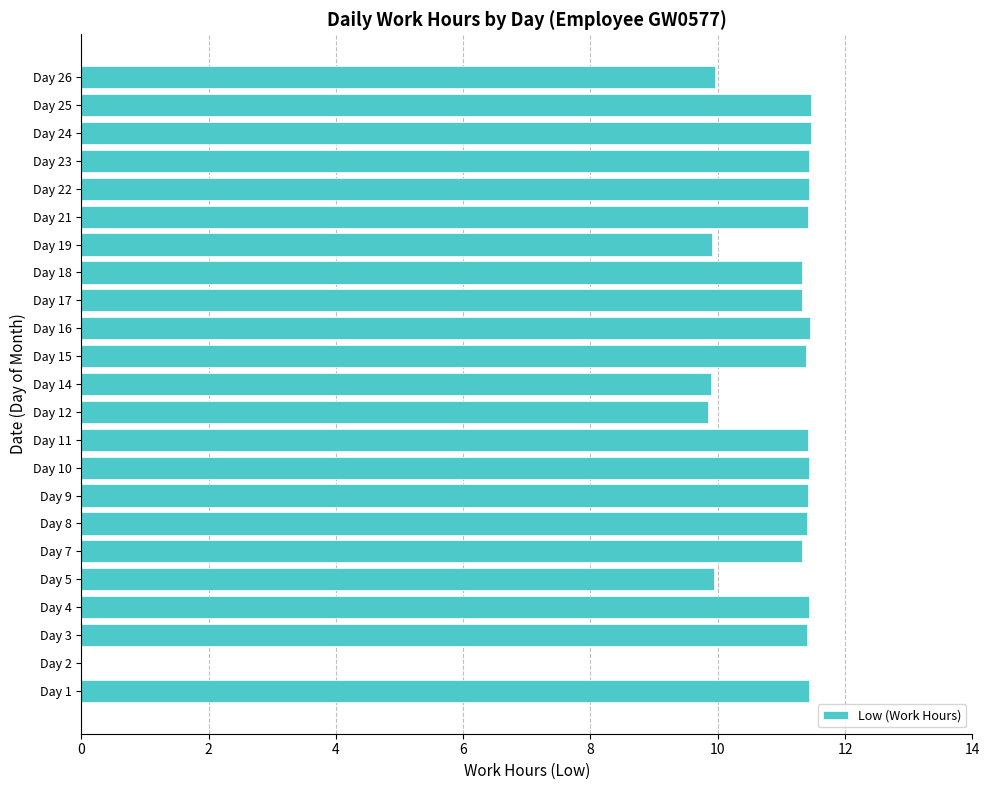

Is it true that the value at Day 12 is 15.9?

False